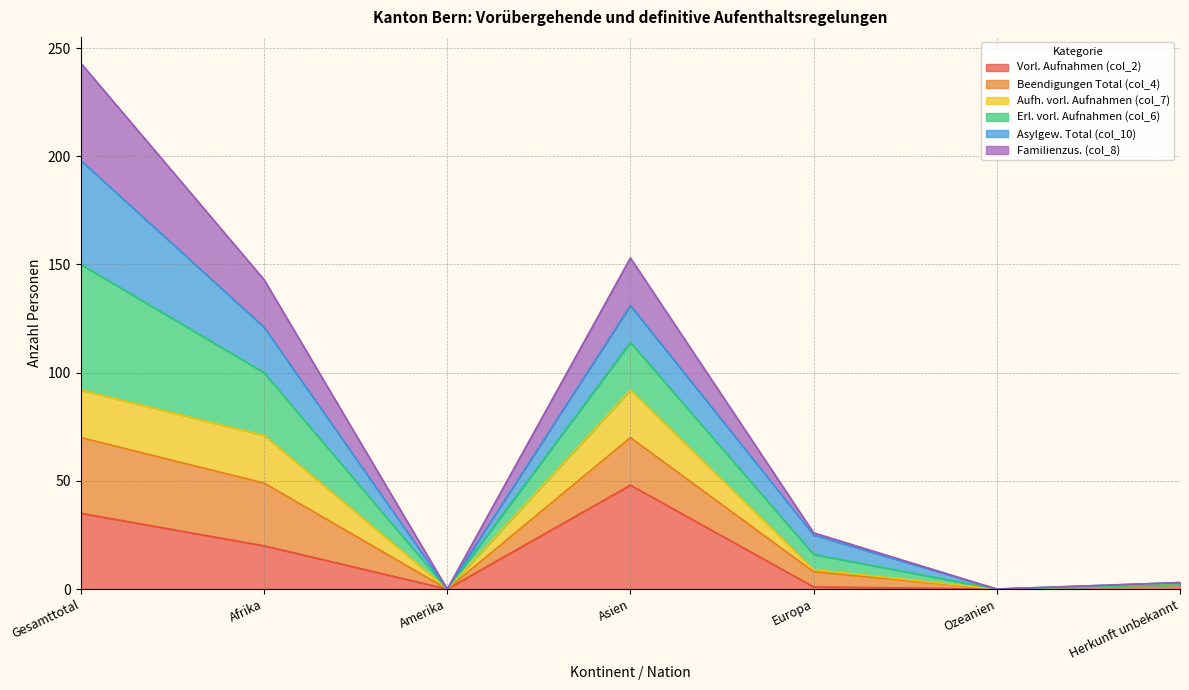

At which category is the sum across all series the highest?

Gesamttotal